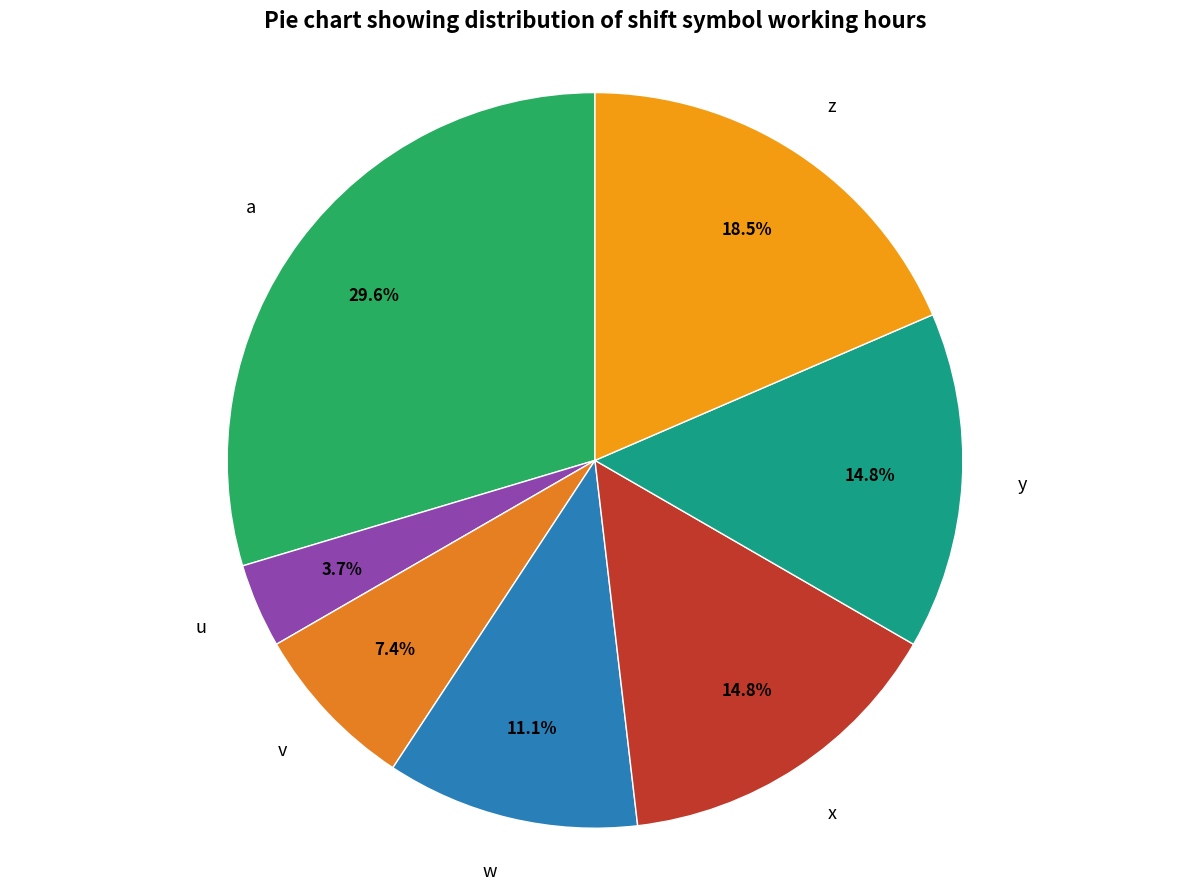

What portion of the pie excludes u?

96.3%